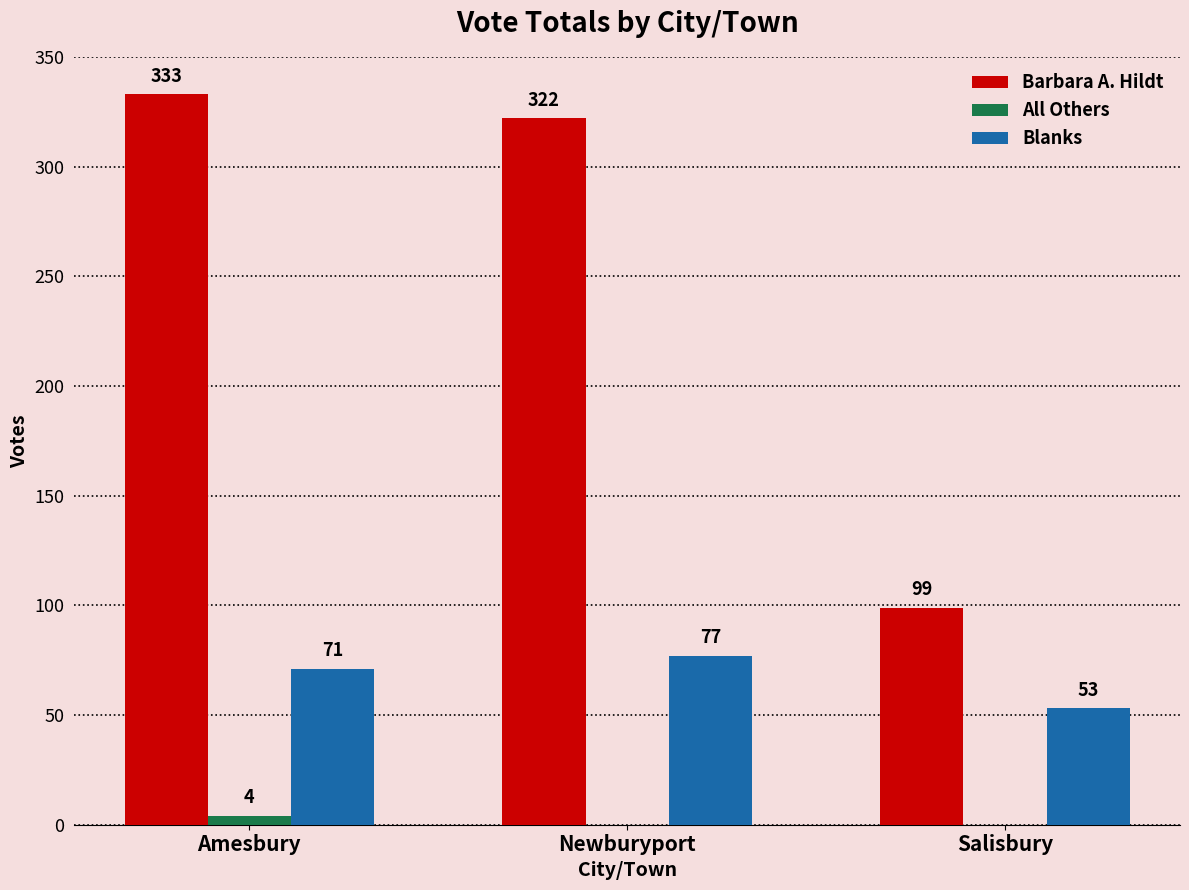

What is the average value of the All Others series?

1